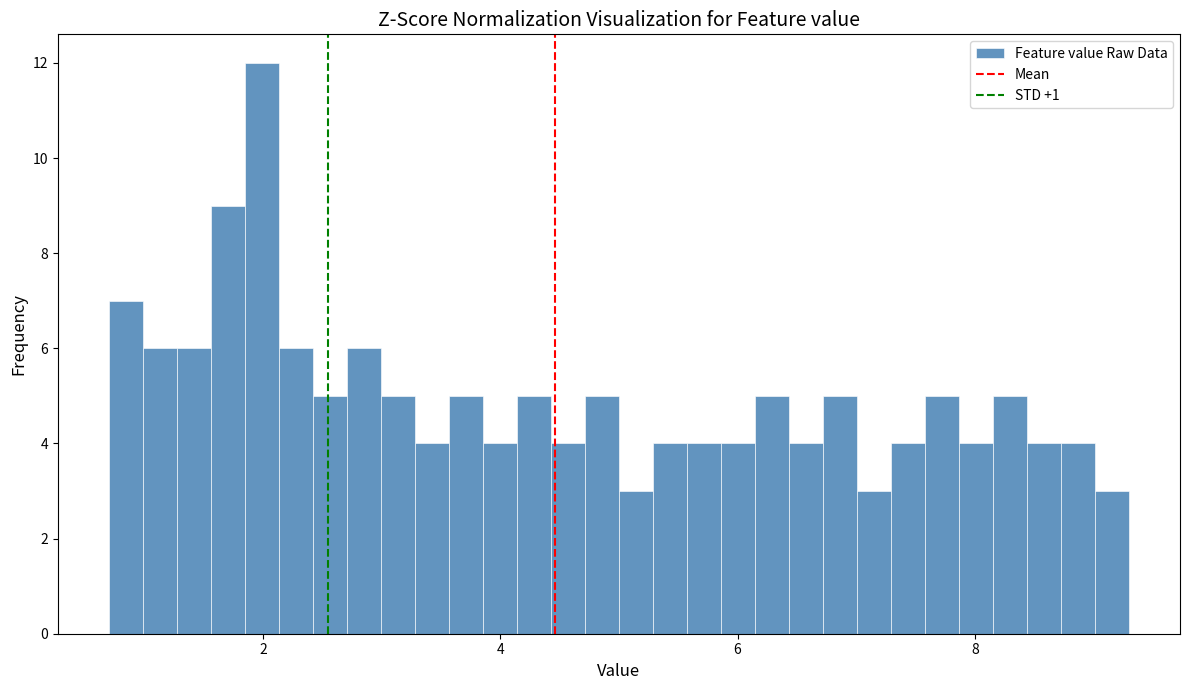

Read against the x-axis, roughly where is the centre of the tallest bar?

2.0